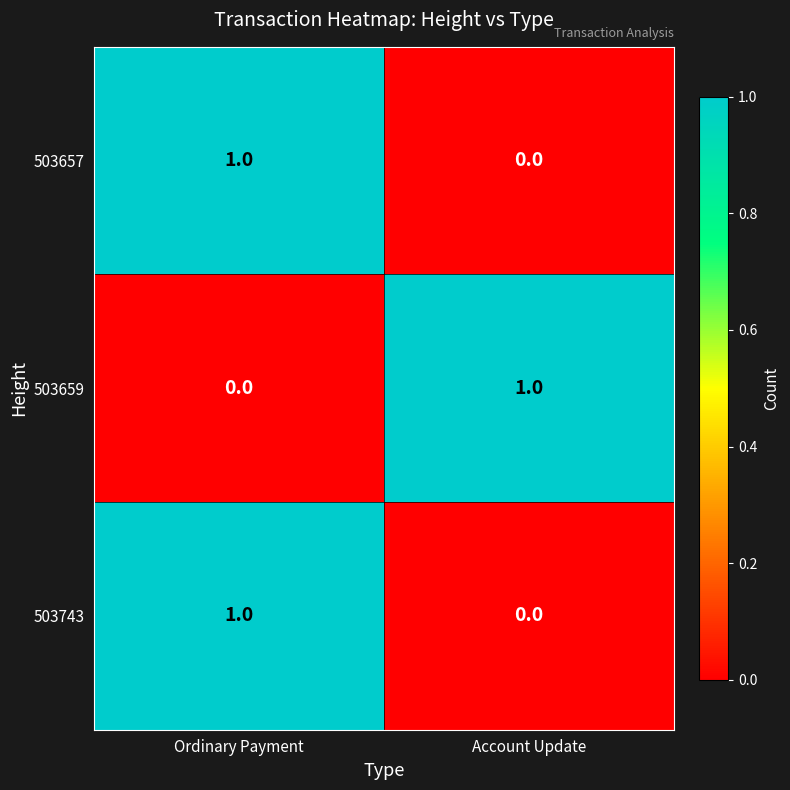

True or false: 503657 has a value of 0 at Ordinary Payment.

False